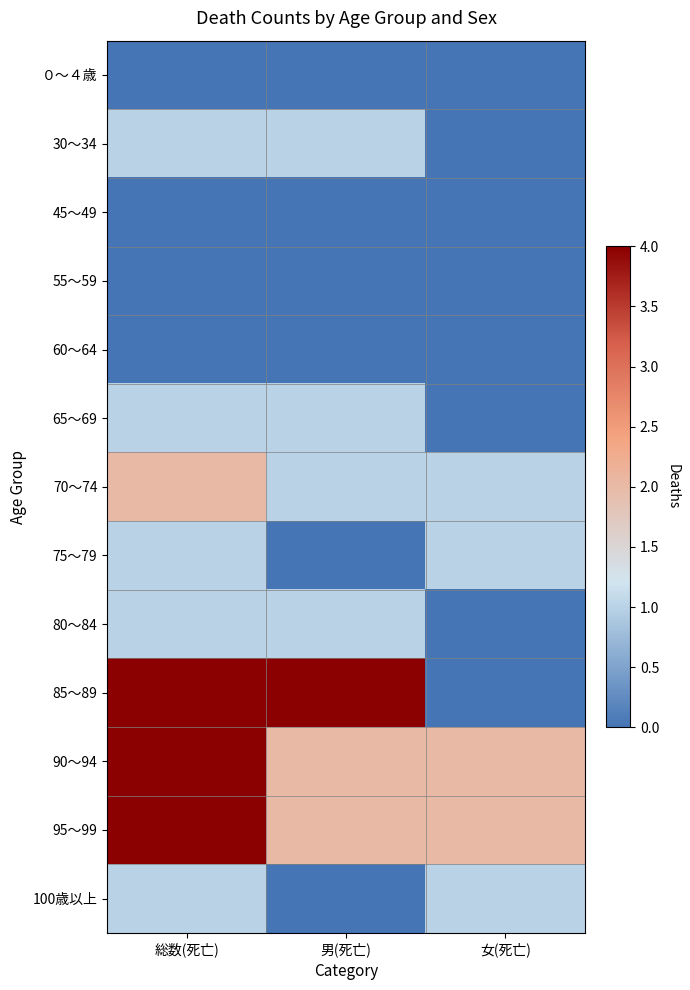

What is the difference between the highest and lowest values at 男(死亡)?

4